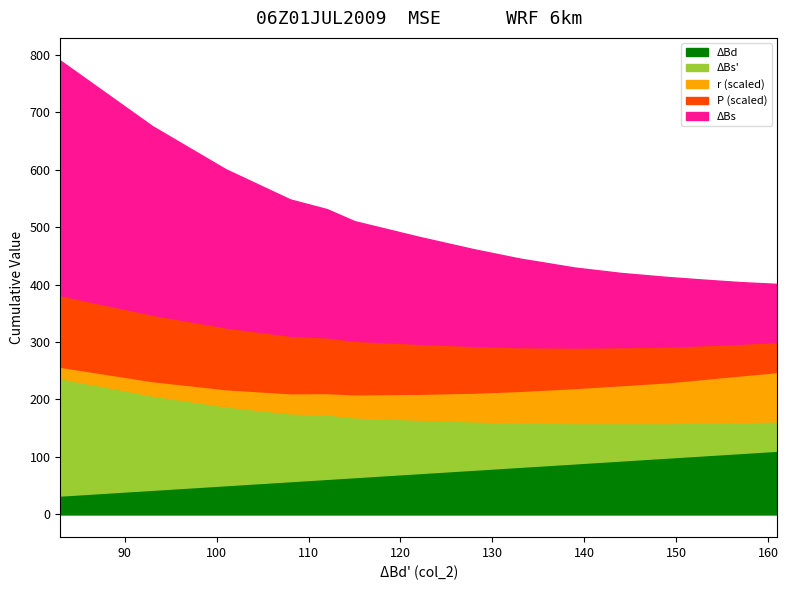

What is the difference between the maximum and minimum values in the delta_Bs series?

307.0